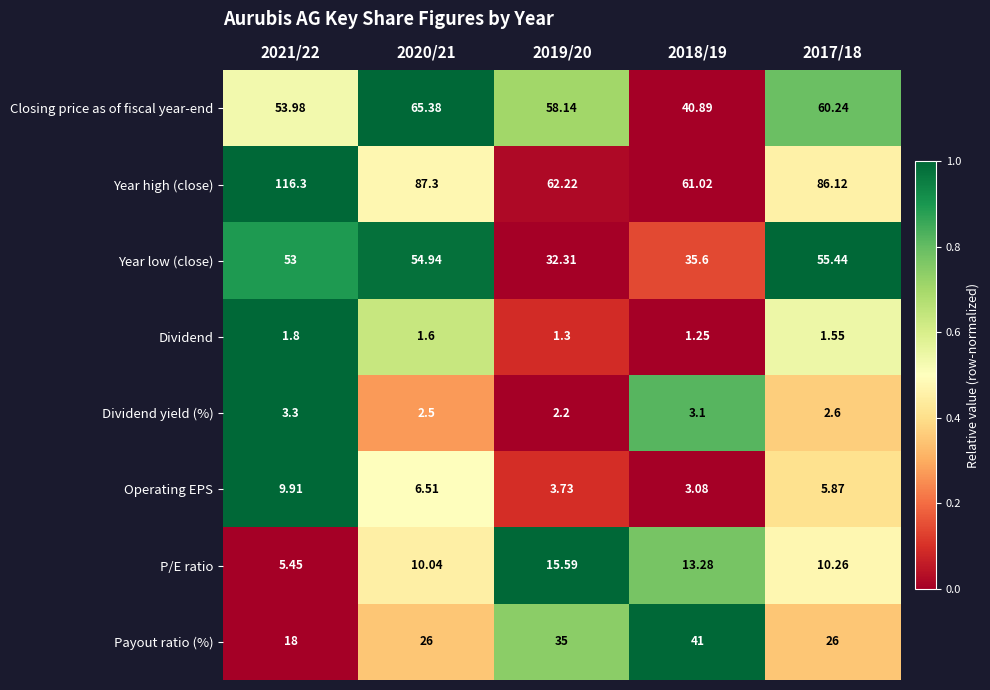

How many values in the Payout ratio (%) series are below 26?

1